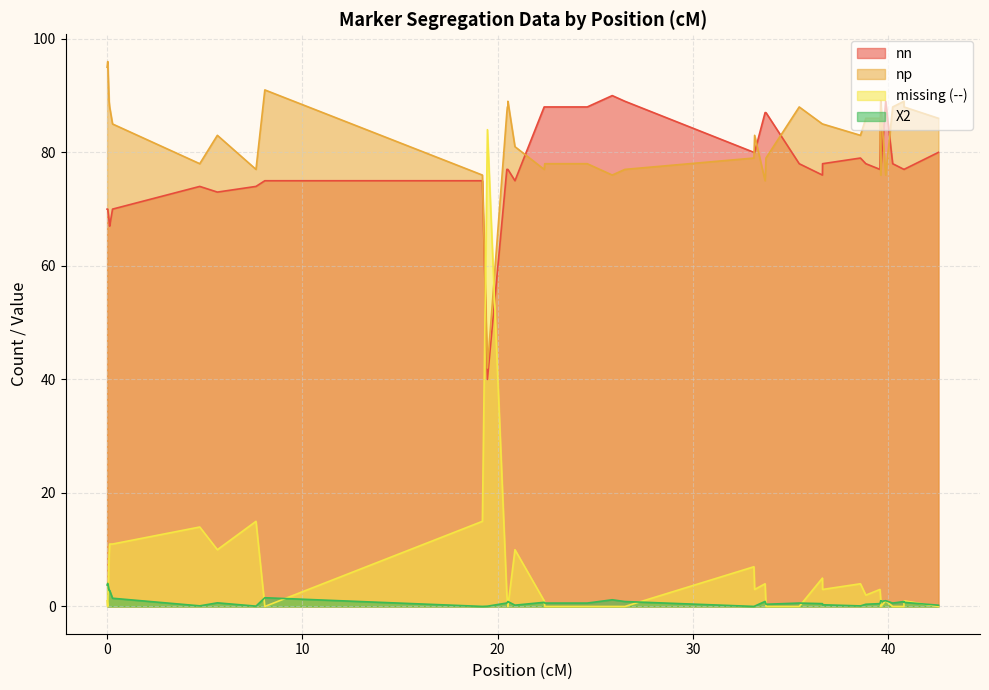

What is the spread (max minus min) of values at 39.866?

88.0